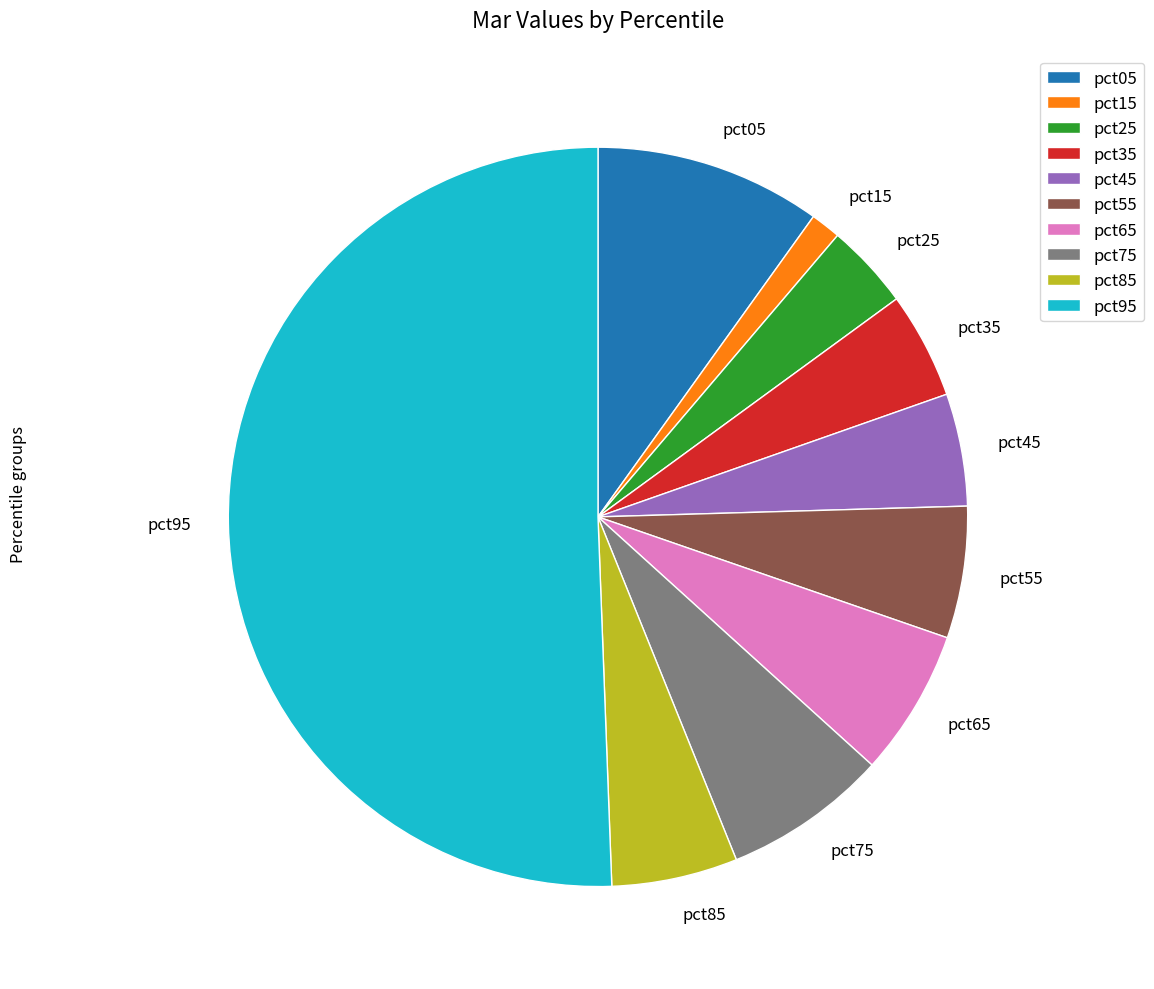

Which slice is the smallest?

pct15